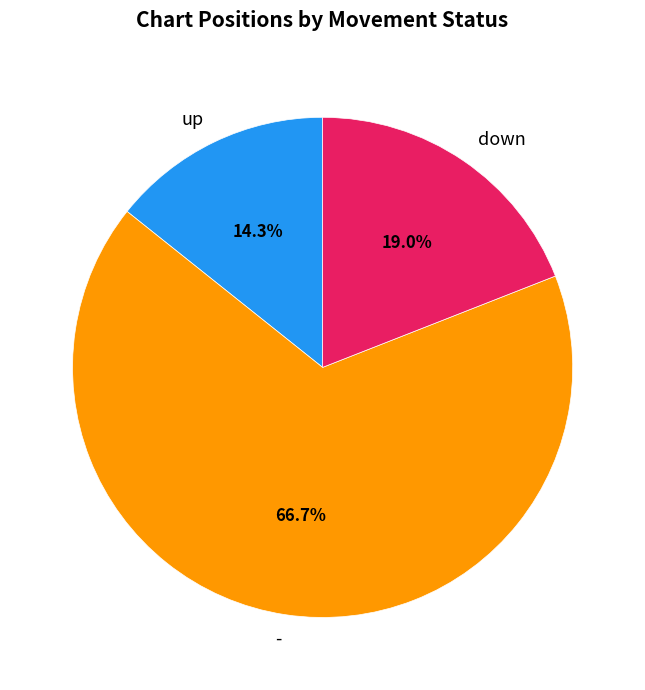

Rank the categories by value from highest to lowest.

-, down, up